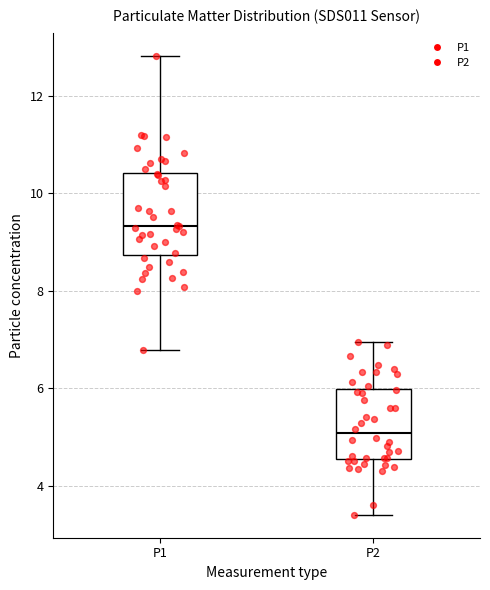

Which box's median line is the lowest?

P2